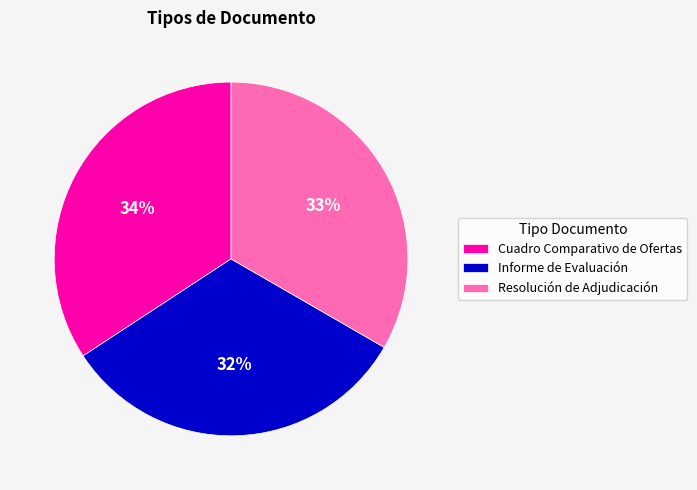

How many segments does this pie chart have?

3